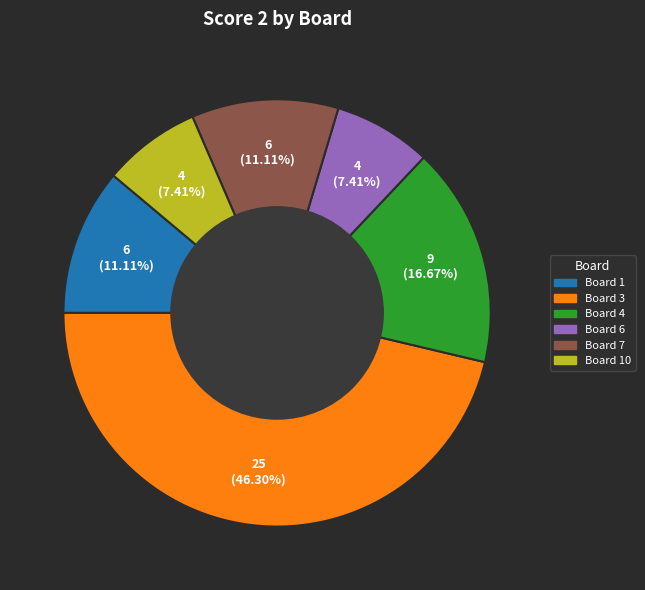

Is there a majority slice in this chart?

No